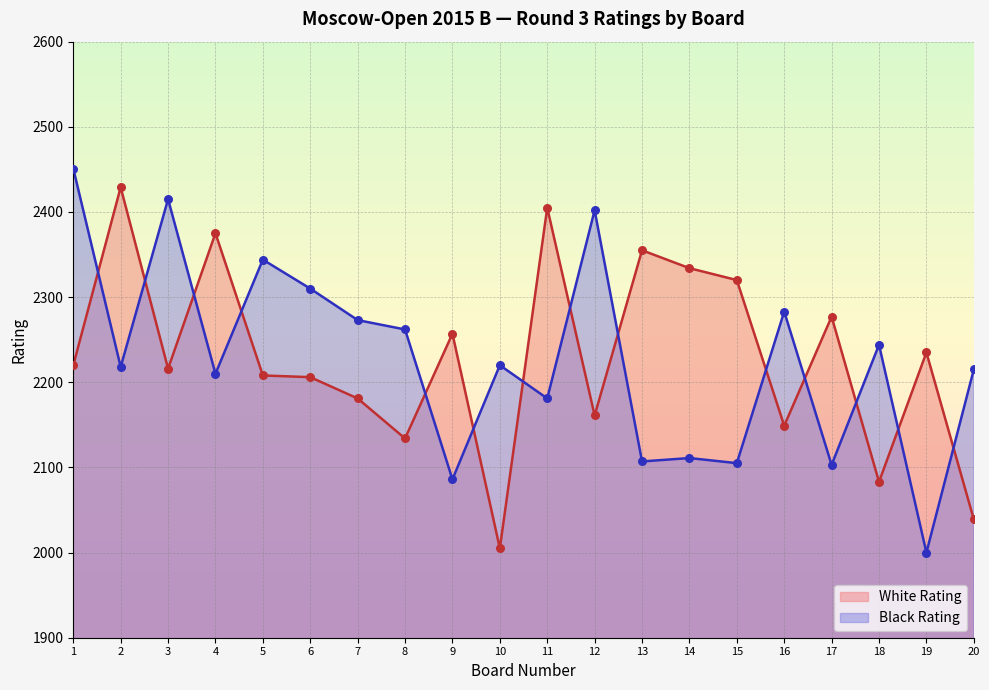

What is the total value across all series at 8?

4396